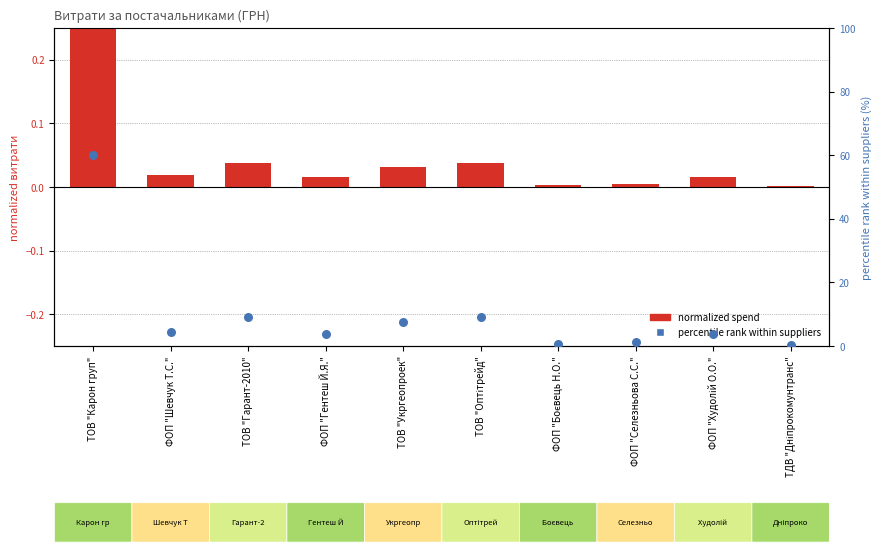

Is the value of normalized spend at ФОП "Боєвець Н.О." greater than the value of percentile rank within suppliers at ФОП "Шевчук Т.С."?

No